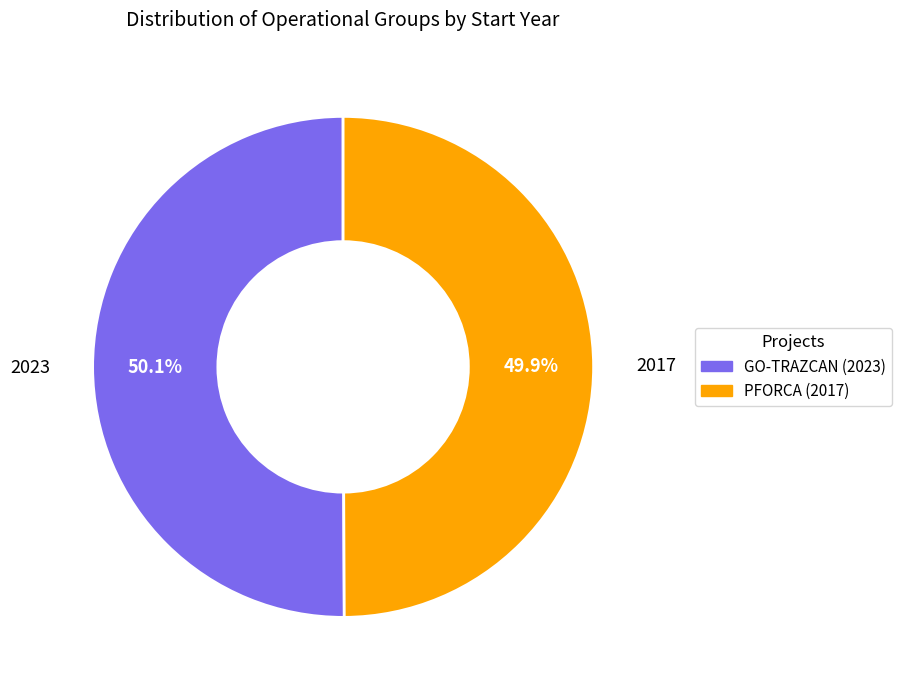

To the nearest percent, what percentage of the pie is PFORCA?

50%